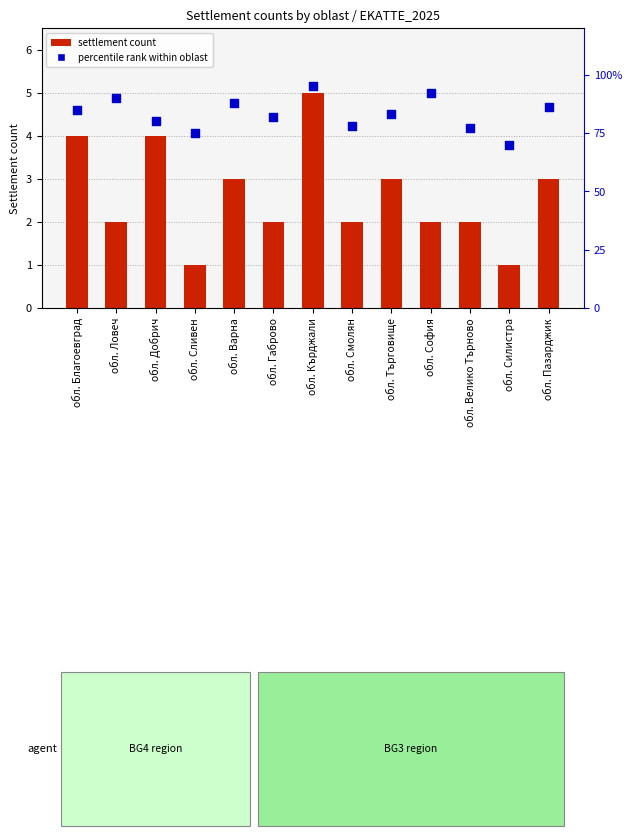

Which series reaches the minimum Y coordinate?

settlement count